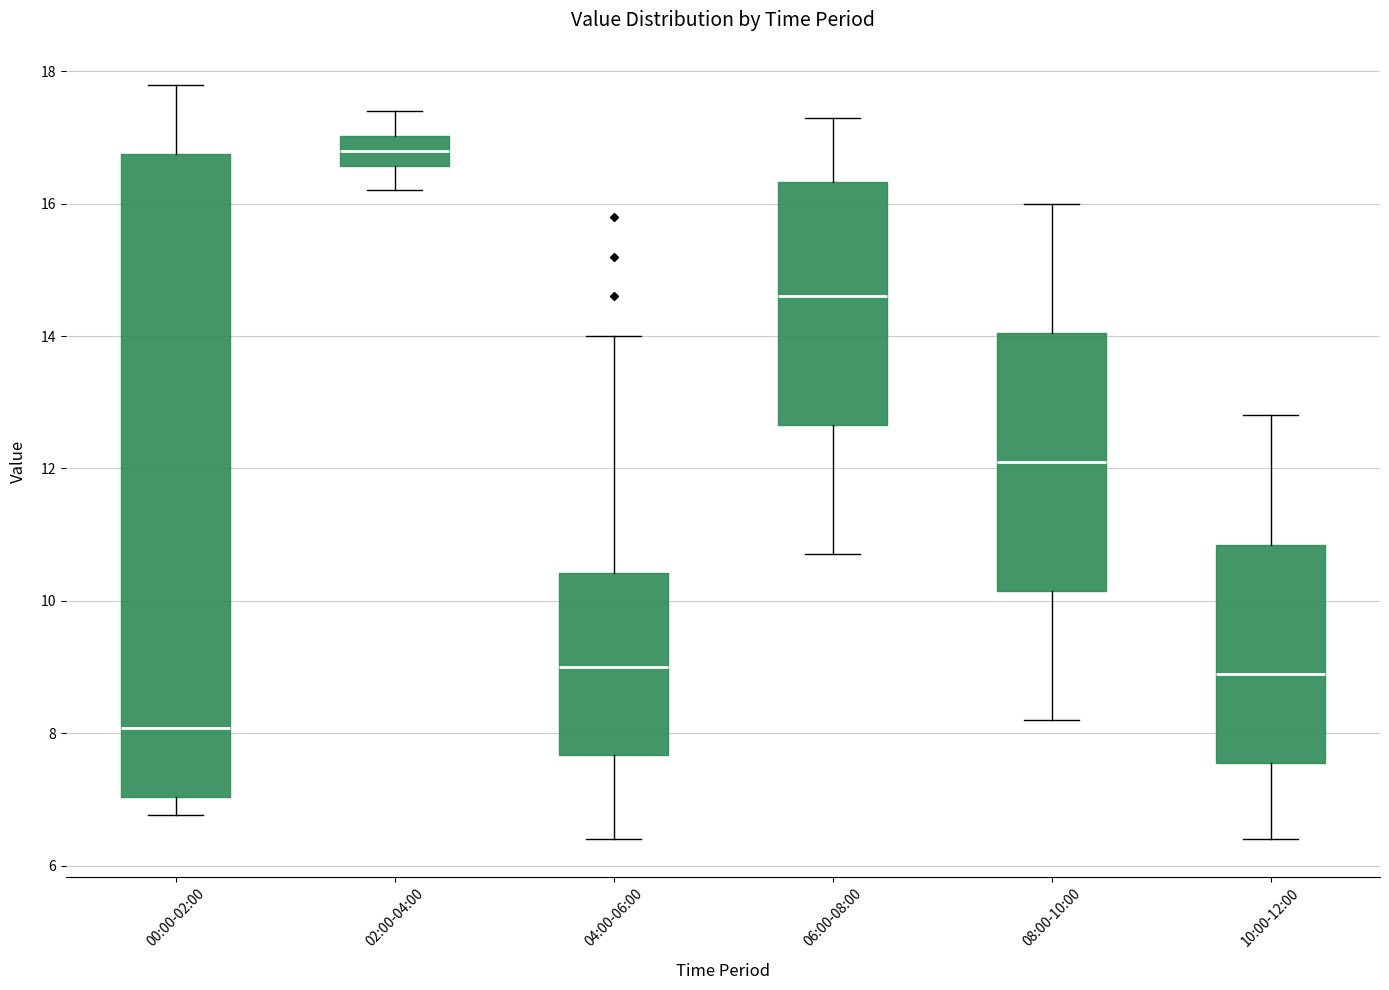

Reading left to right, read every box against the y-axis: the position of its median line, the range the box covers, and the ends of its whiskers. The values are not printed on the chart, so give them approximately, as read against the axis.

00:00-02:00: median 8.0, box 7.0 to 16.8, whiskers 6.8 to 17.8
02:00-04:00: median 16.8, box 16.6 to 17.0, whiskers 16.2 to 17.4
04:00-06:00: median 9.0, box 7.6 to 10.4, whiskers 6.4 to 14.0
06:00-08:00: median 14.6, box 12.6 to 16.4, whiskers 10.8 to 17.4
08:00-10:00: median 12.2, box 10.2 to 14.0, whiskers 8.2 to 16.0
10:00-12:00: median 9.0, box 7.6 to 10.8, whiskers 6.4 to 12.8